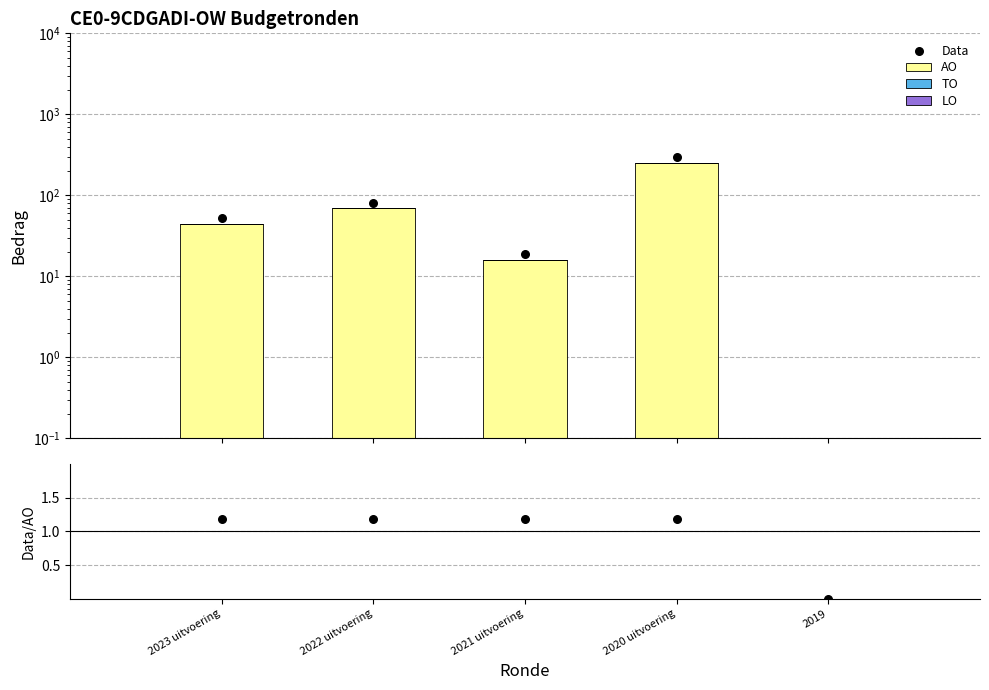

Is the value of TO at 2023 uitvoering greater than the value of AO ratio at 2021 uitvoering?

No